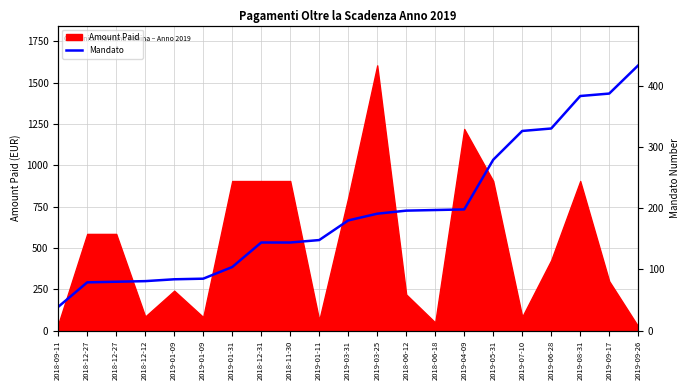

Does the chart display data point markers on the line(s)?

No